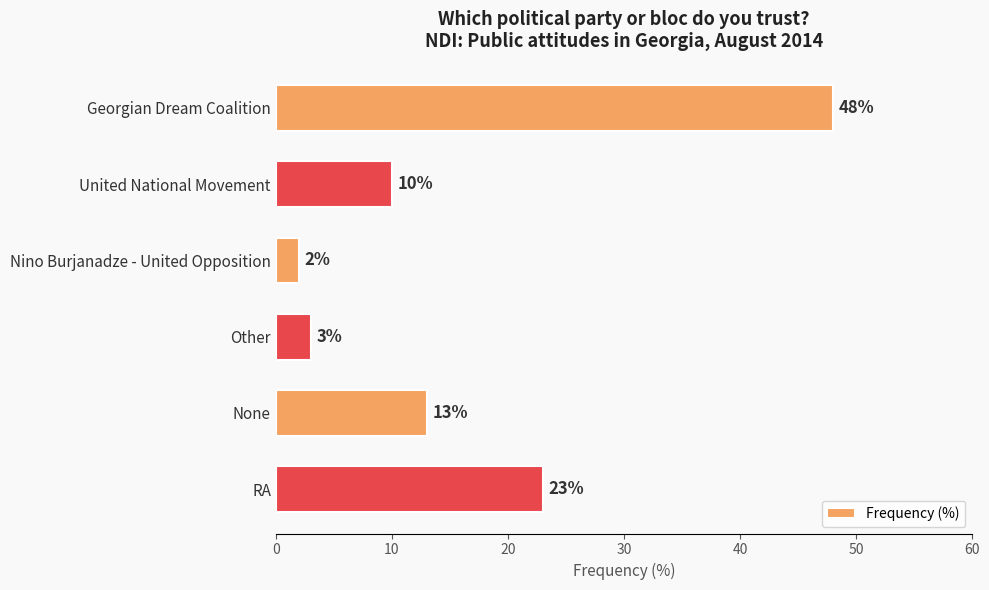

Rank the categories by value from highest to lowest.

Georgian Dream Coalition, RA, None, United National Movement, Other, Nino Burjanadze - United Opposition